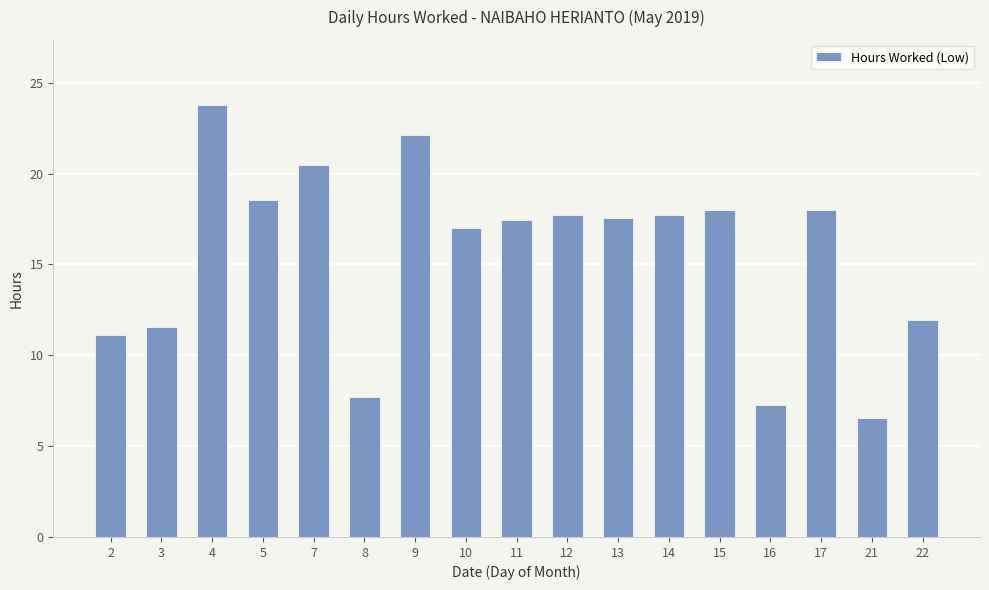

What is the sum of all values?

264.5